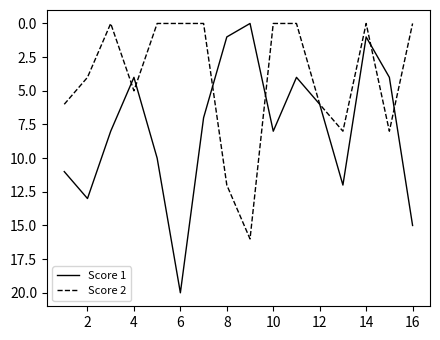

List the series in order of their overall mean, lowest first.

Score 2, Score 1